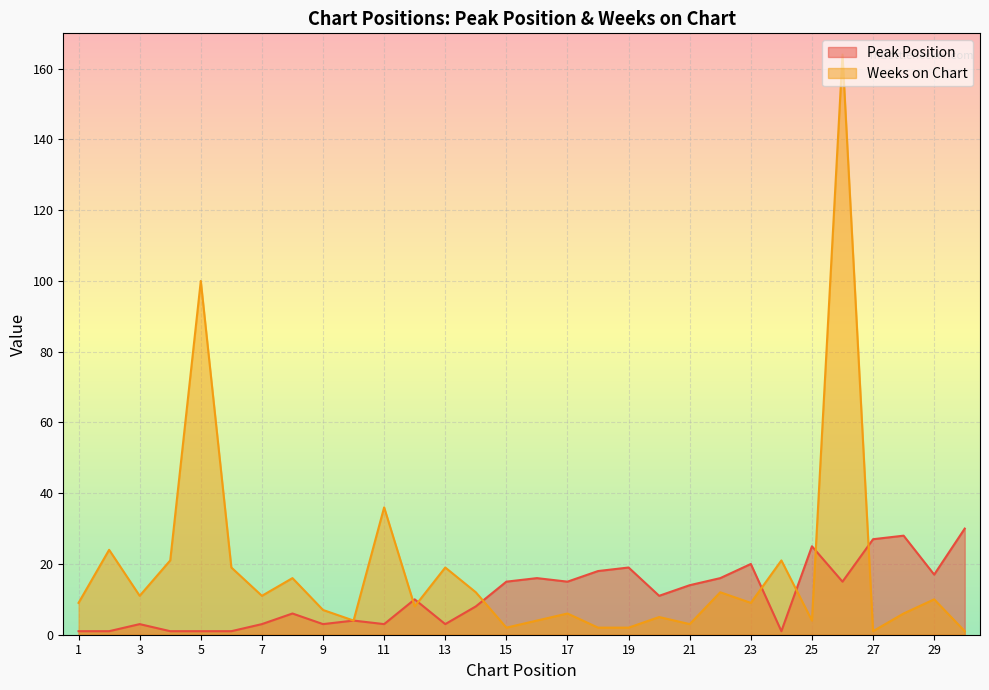

What is the value of the Weeks on Chart point at the 18th from the left?

2